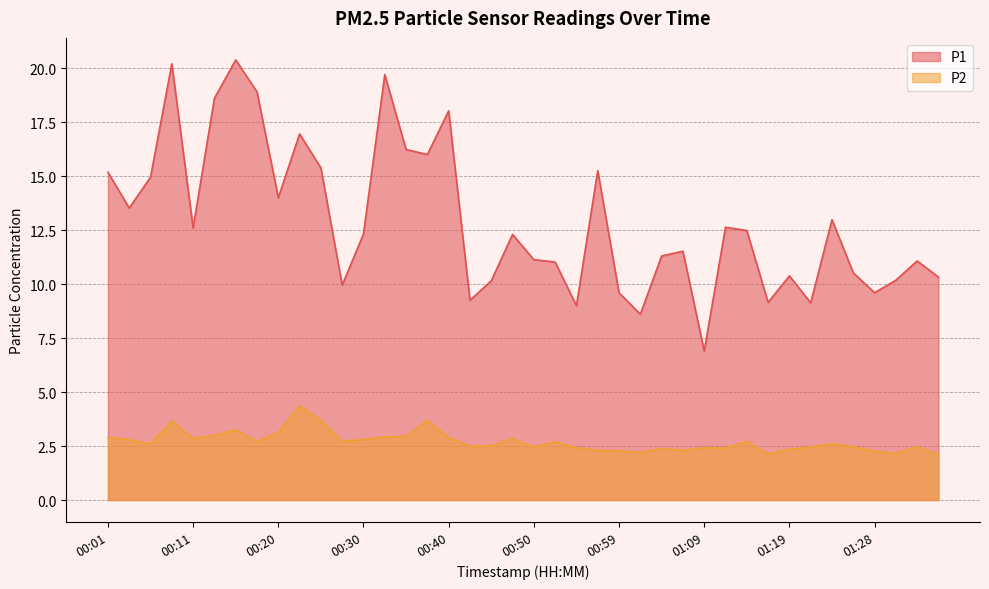

Which series changed the most between 00:54 and 01:19?

P1